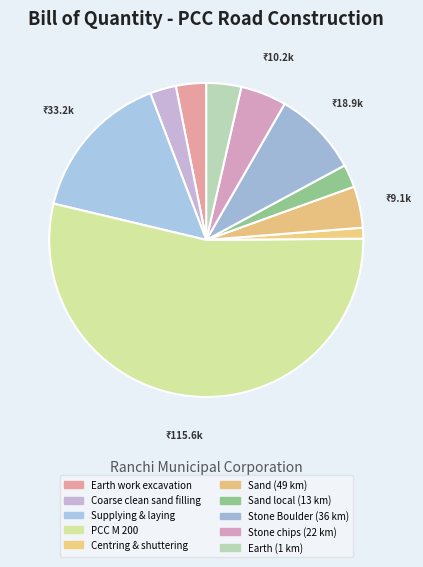

Approximately how many times larger is the value at Stone chips (22 km) compared to Sand local (13 km)?

2.0